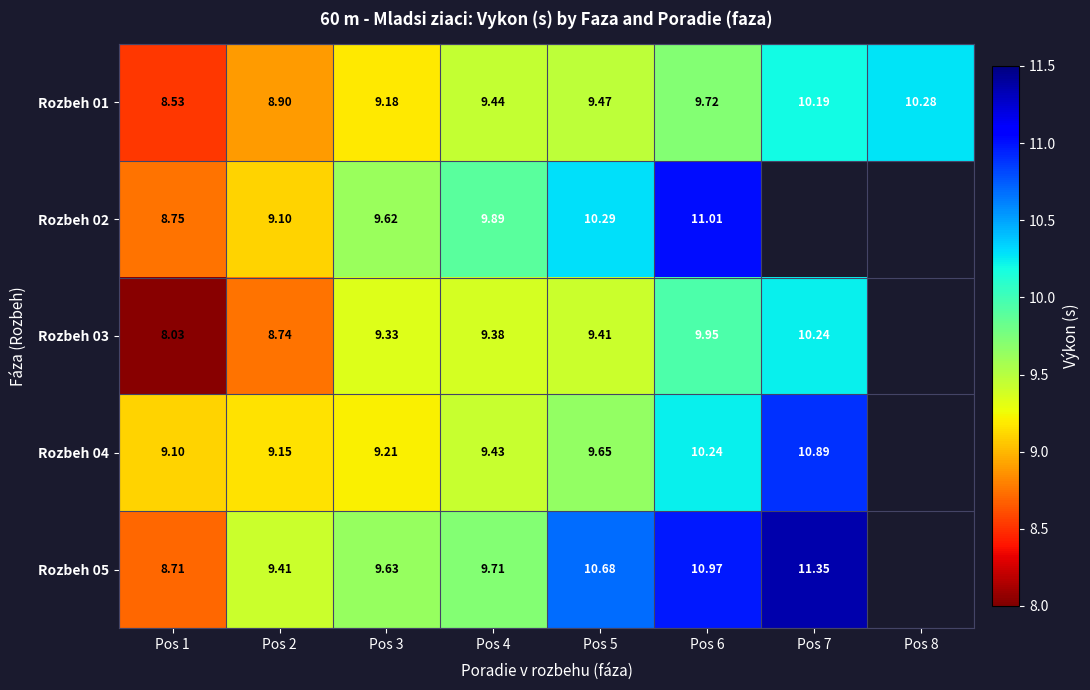

List the series in order of their peak value, highest first.

Rozbeh 05, Rozbeh 02, Rozbeh 04, Rozbeh 01, Rozbeh 03